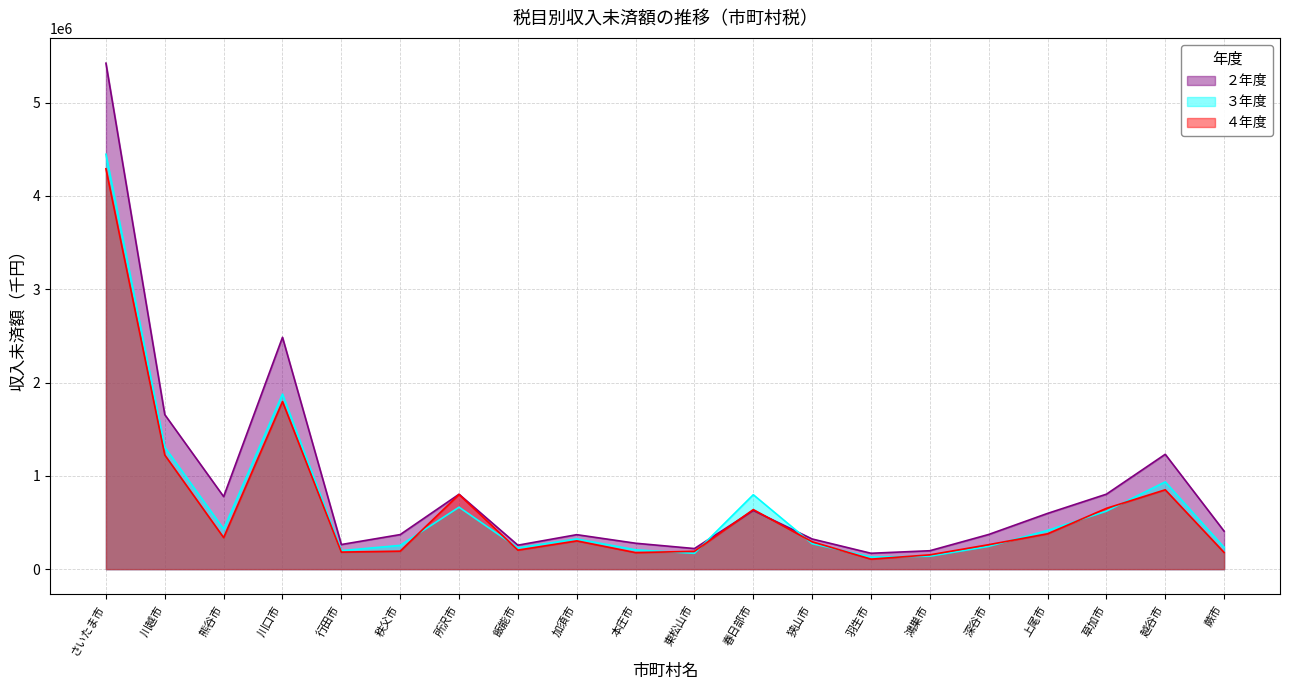

What is the sum of the ２年度 values at 飯能市 and 秩父市?

627091